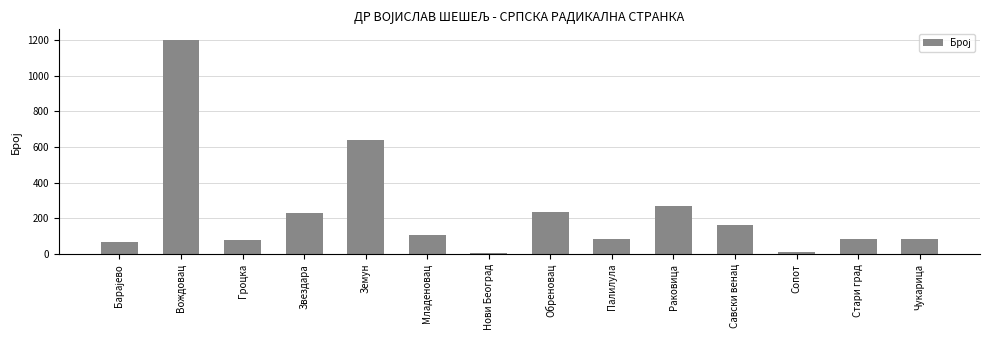

At which label is the value closest to 602?

Земун